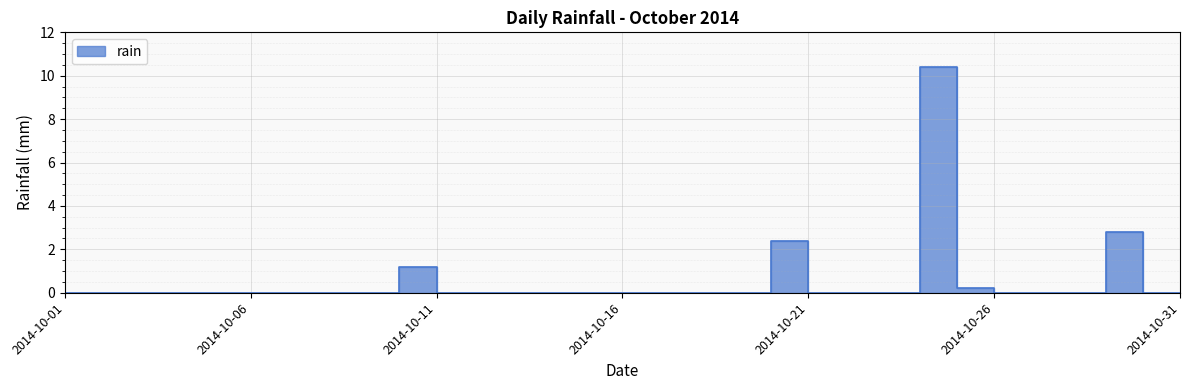

List the labels in order of value, smallest first.

2014-10-01, 2014-10-02, 2014-10-03, 2014-10-04, 2014-10-05, 2014-10-06, 2014-10-07, 2014-10-08, 2014-10-09, 2014-10-11, 2014-10-12, 2014-10-13, 2014-10-14, 2014-10-15, 2014-10-16, 2014-10-17, 2014-10-18, 2014-10-19, 2014-10-21, 2014-10-22, 2014-10-23, 2014-10-26, 2014-10-27, 2014-10-28, 2014-10-30, 2014-10-31, 2014-10-25, 2014-10-10, 2014-10-20, 2014-10-29, 2014-10-24